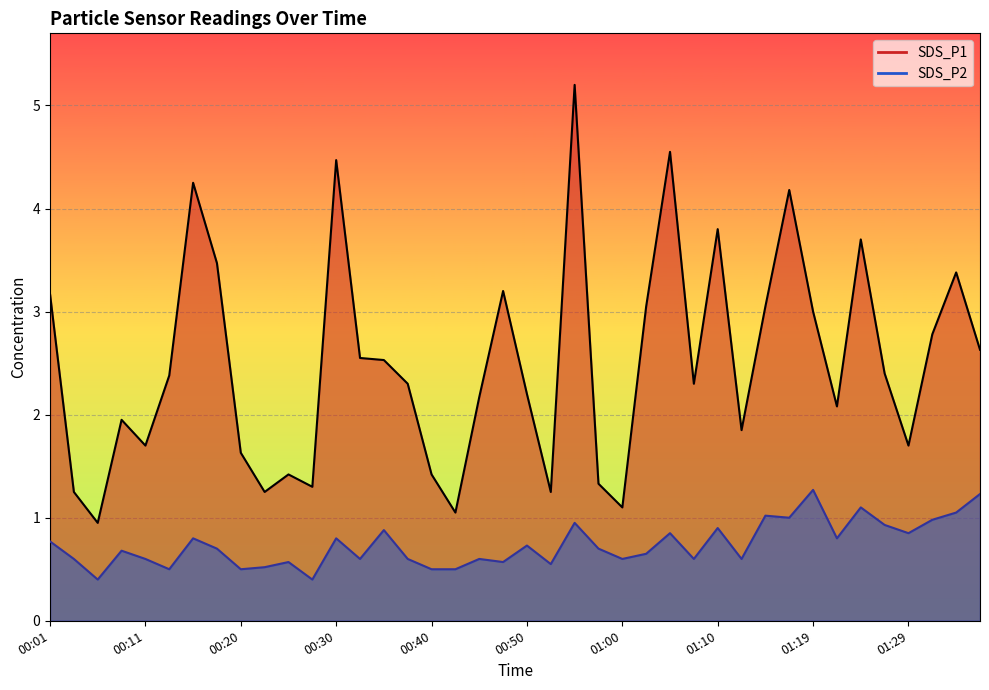

Which series changed the most between 01:05 and 01:22?

SDS_P1